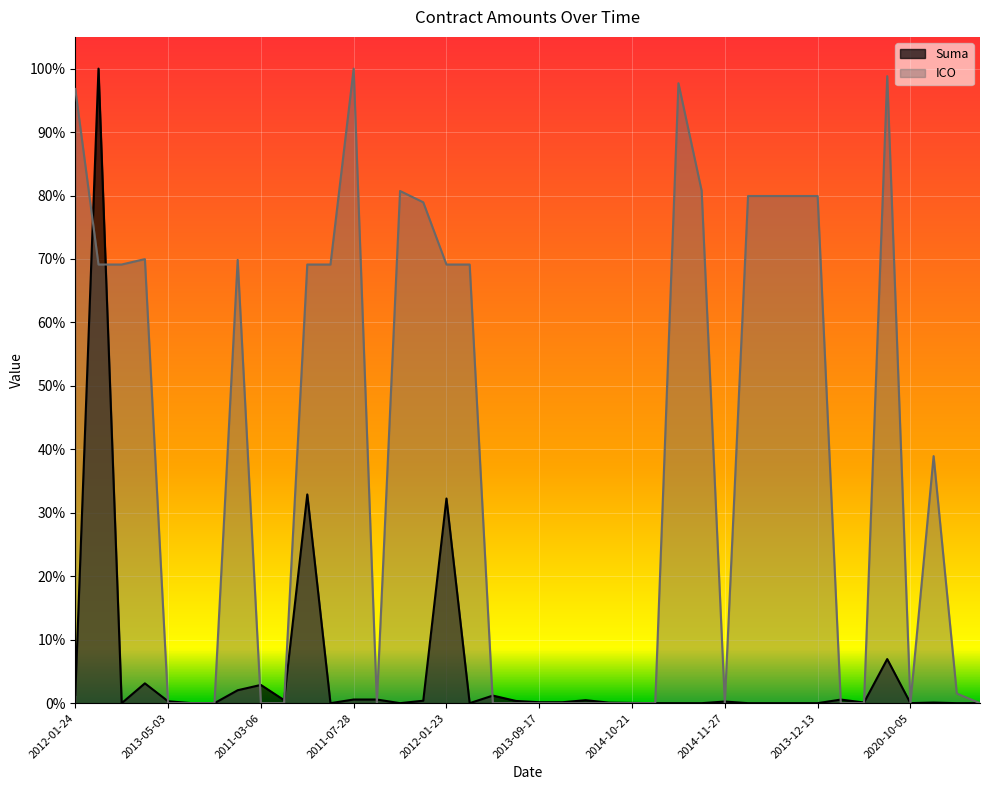

True or false: Suma has a value of 0.0 at 2012-10-09.

True